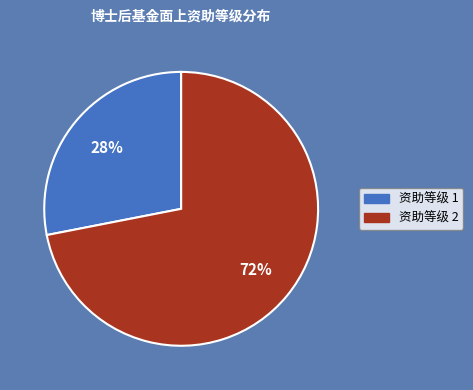

To the nearest percent, what is the average slice percentage?

50%